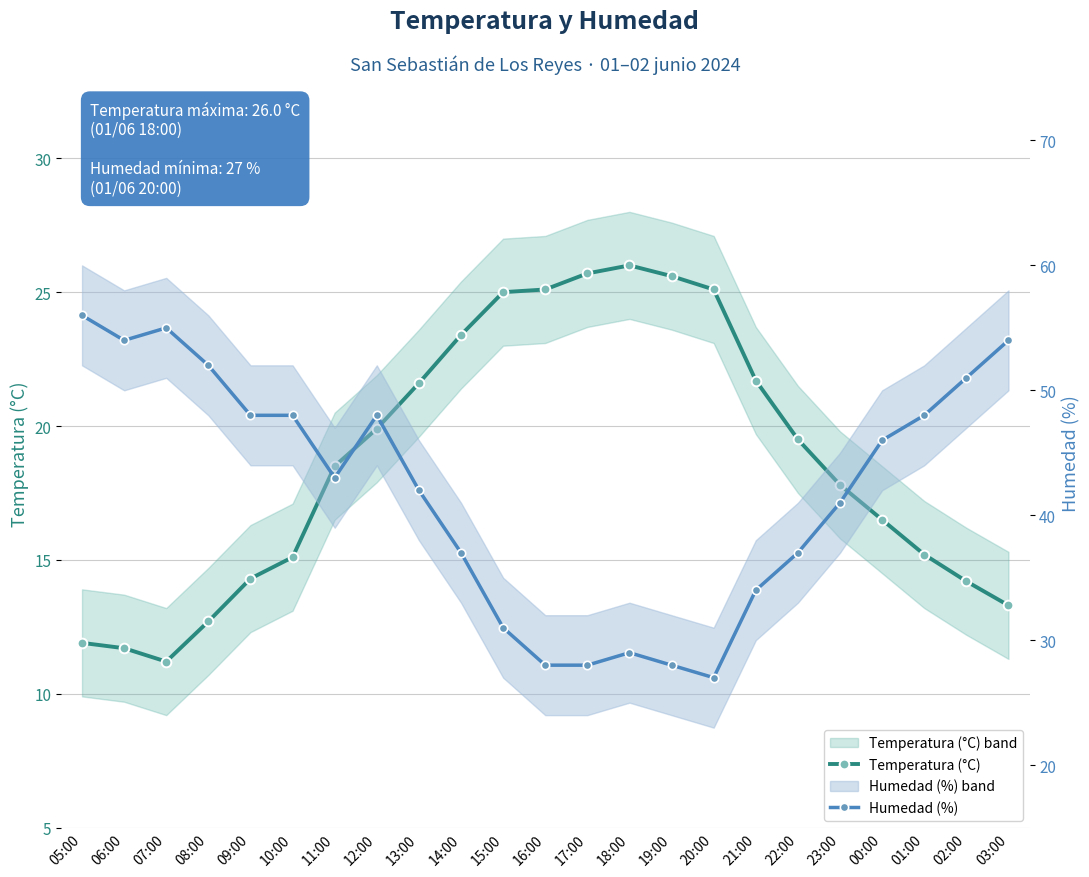

How many categories are shown in the chart?

23